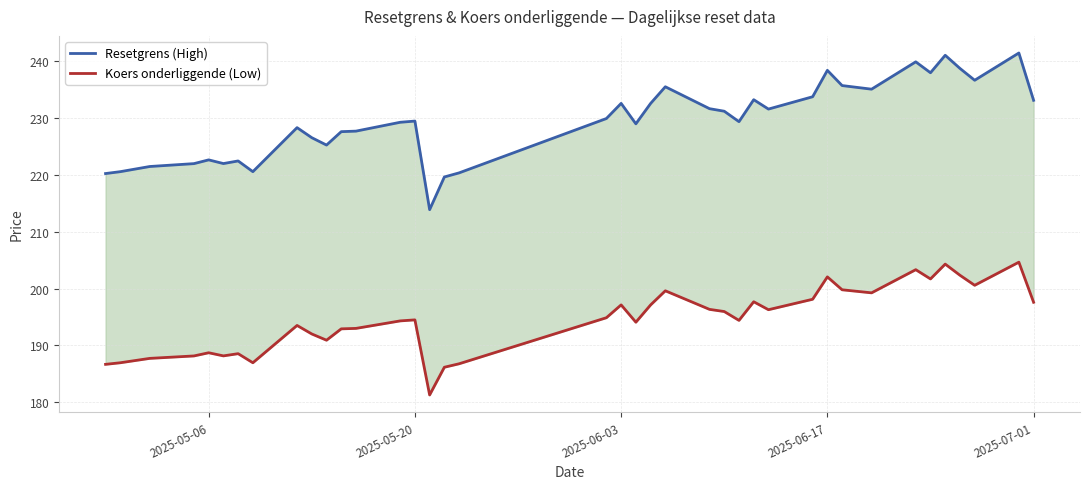

How many distinct data groups are displayed?

2